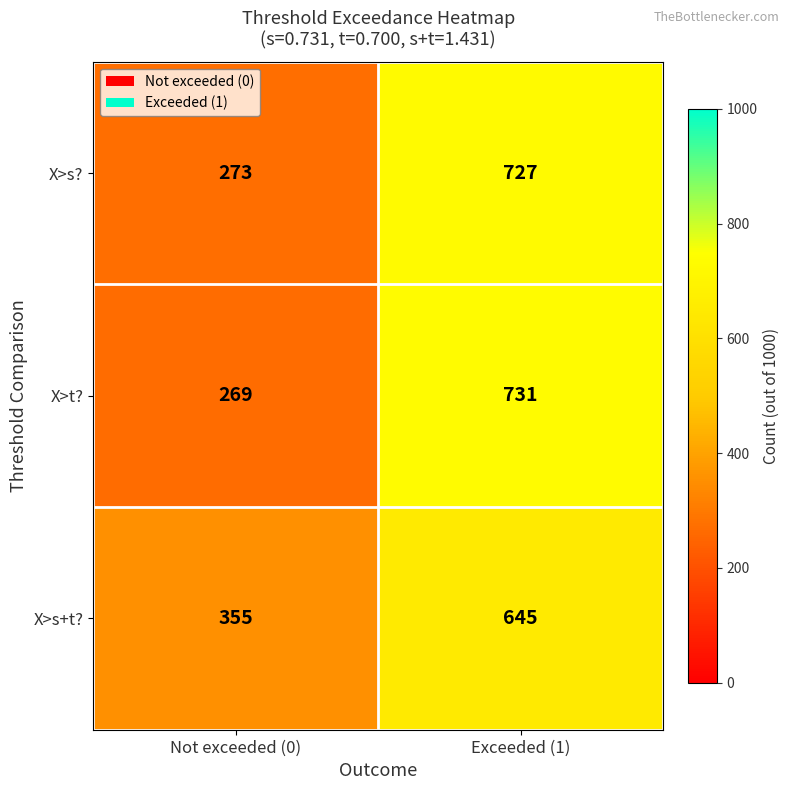

The X>s+t? series shows 355 at Not exceeded (0). True or false?

True